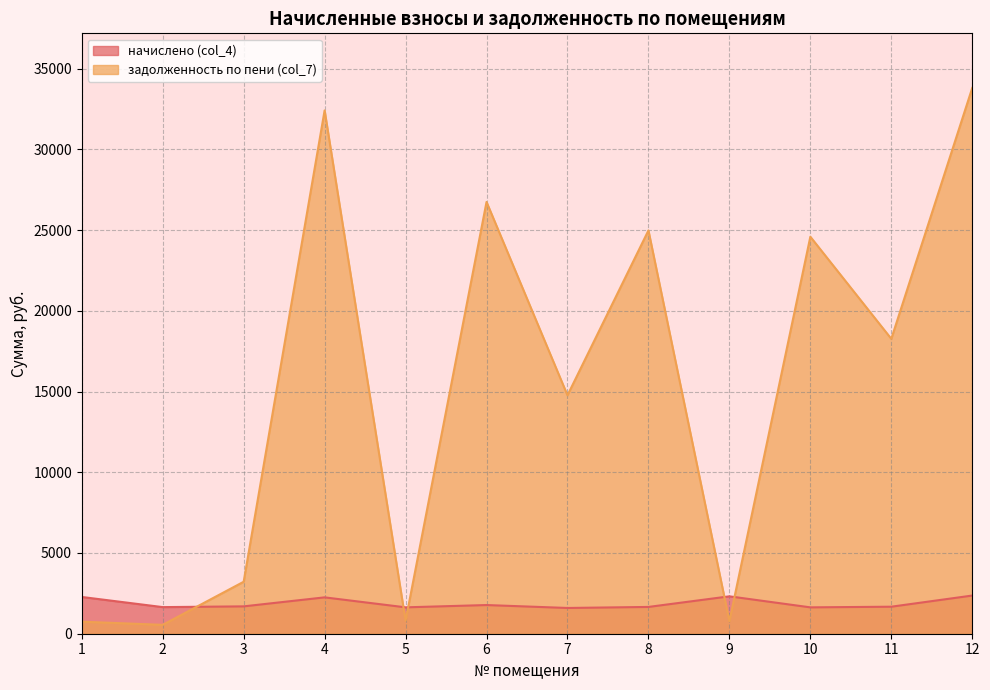

At which category is the sum across all series the highest?

12